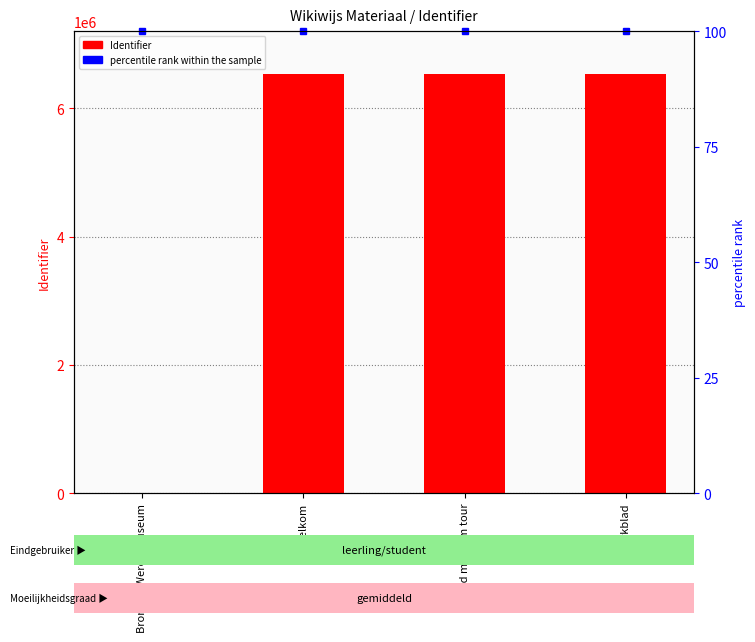

Approximately how many times larger is the value at Werkblad compared to Welkom?

1.0